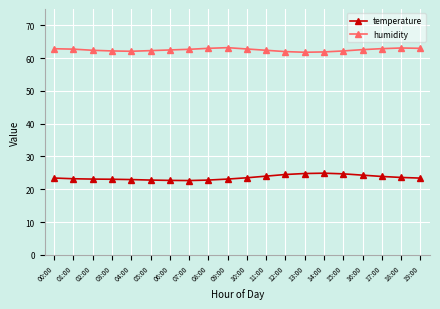

Where does the humidity series first go above 62?

00:00